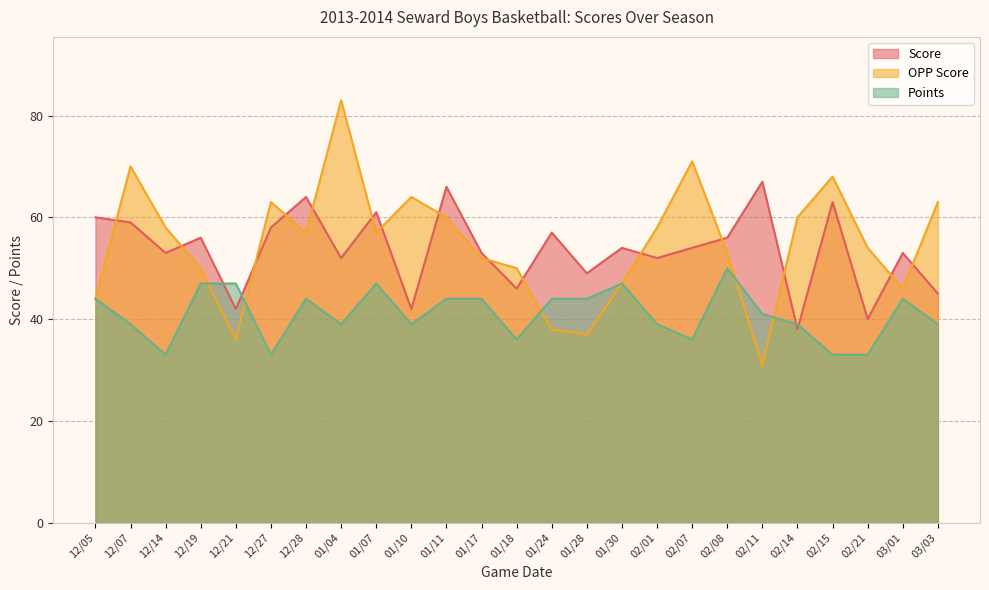

Rank the categories by OPP Score value from lowest to highest.

02/11, 12/21, 01/28, 01/24, 12/05, 03/01, 01/30, 12/19, 01/18, 01/17, 02/08, 02/21, 12/28, 01/07, 12/14, 02/01, 01/11, 02/14, 12/27, 03/03, 01/10, 02/15, 12/07, 02/07, 01/04